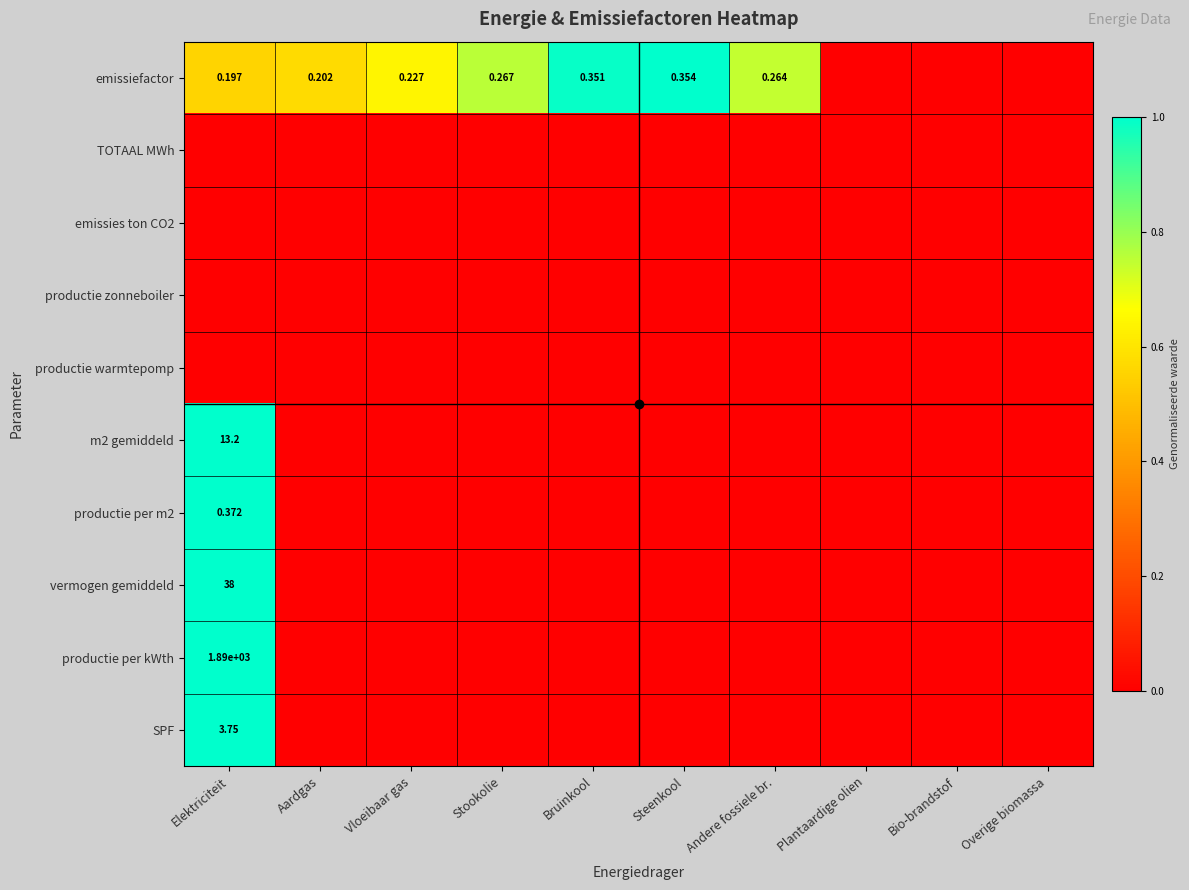

What is the difference between the maximum and minimum values in the SPF series?

1.0